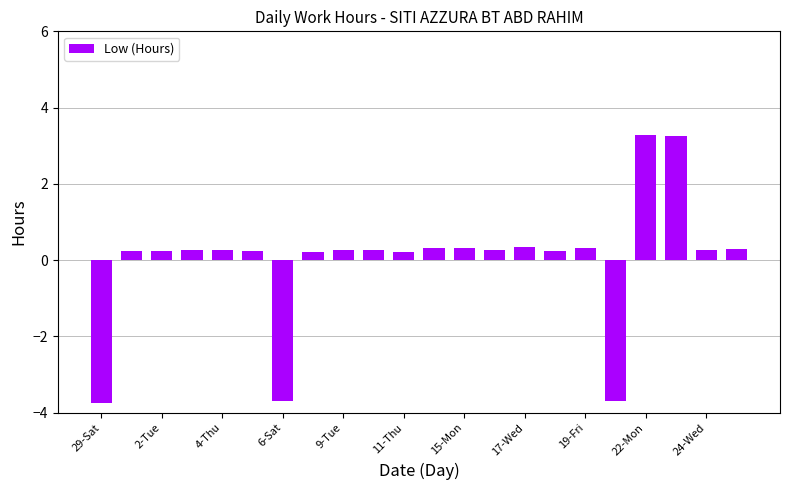

What is the value of the 1st bar from the left?

-3.8